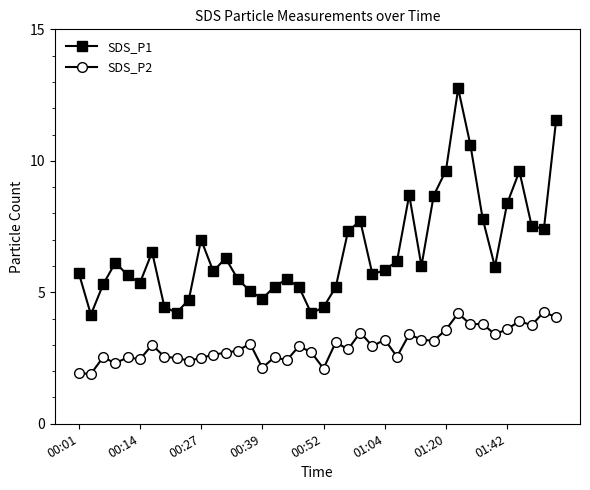

Which series has the largest total across all categories?

SDS_P1